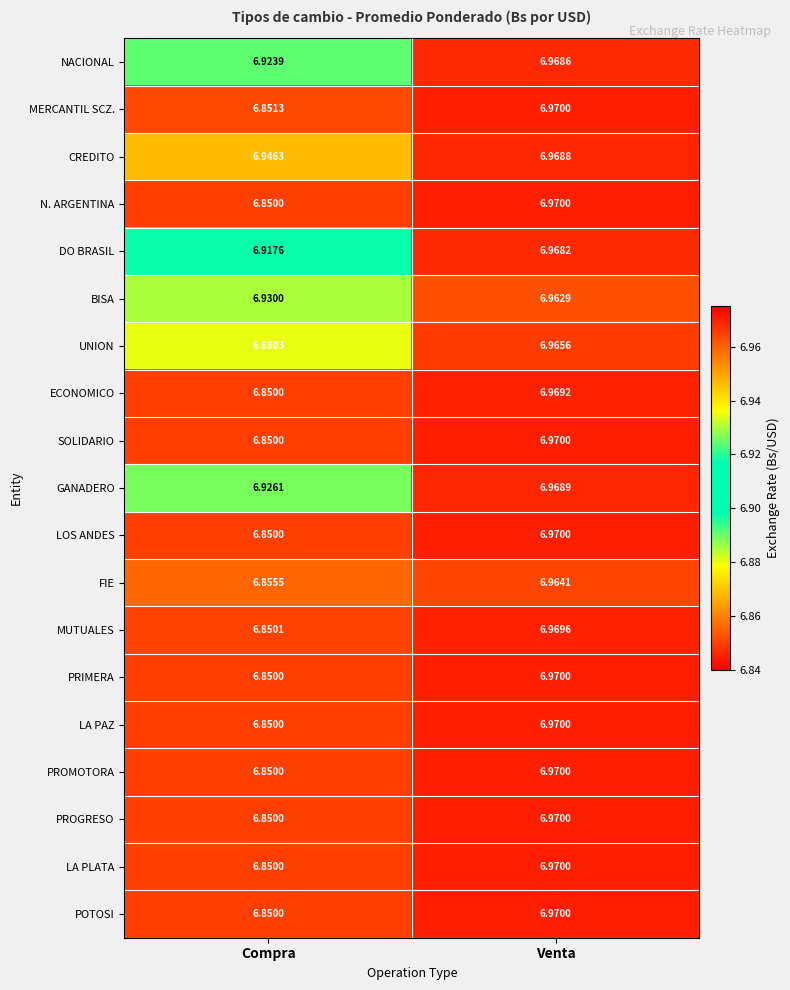

Where is ECONOMICO nearest to the value 6?

Compra